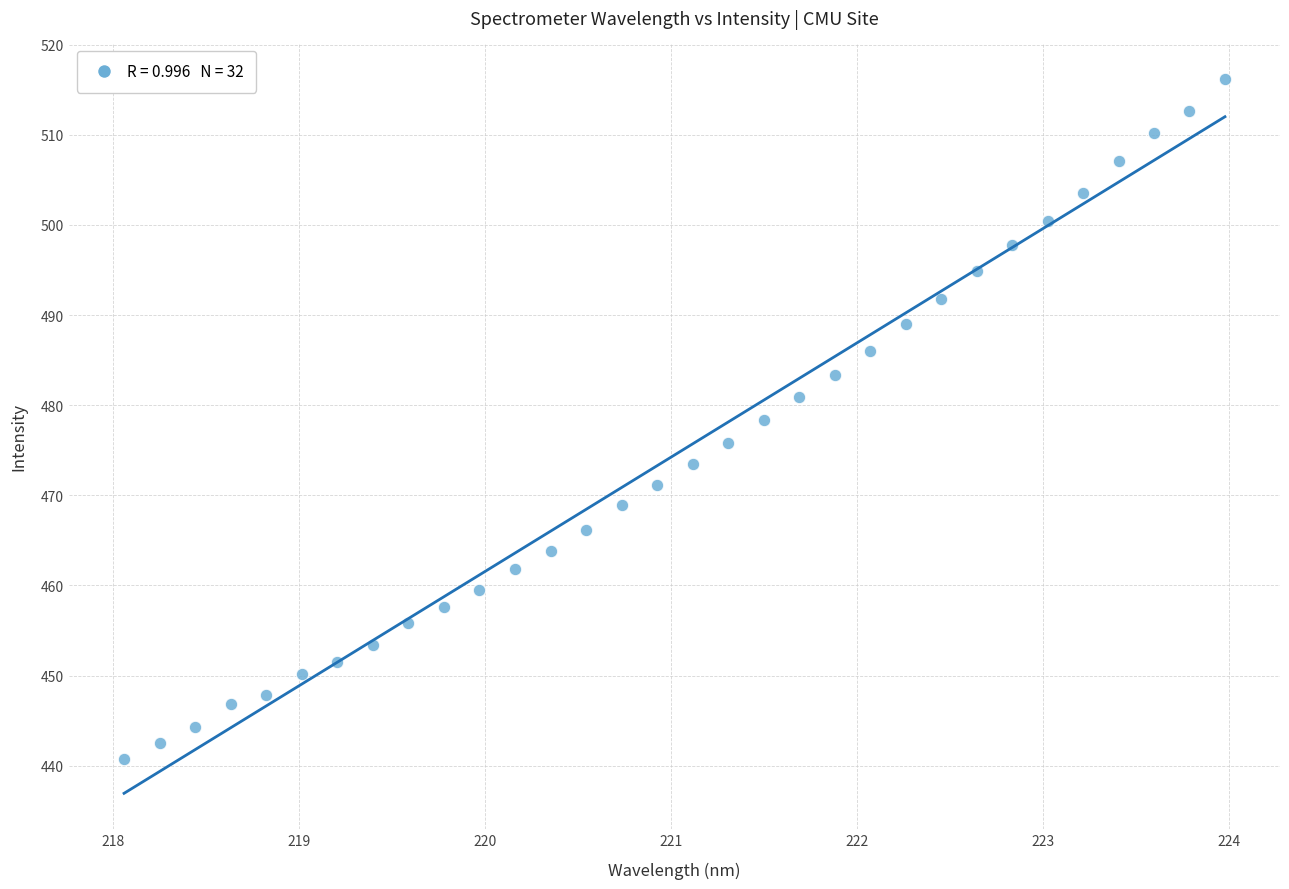

What is the range of Y values (max minus min)?

75.5